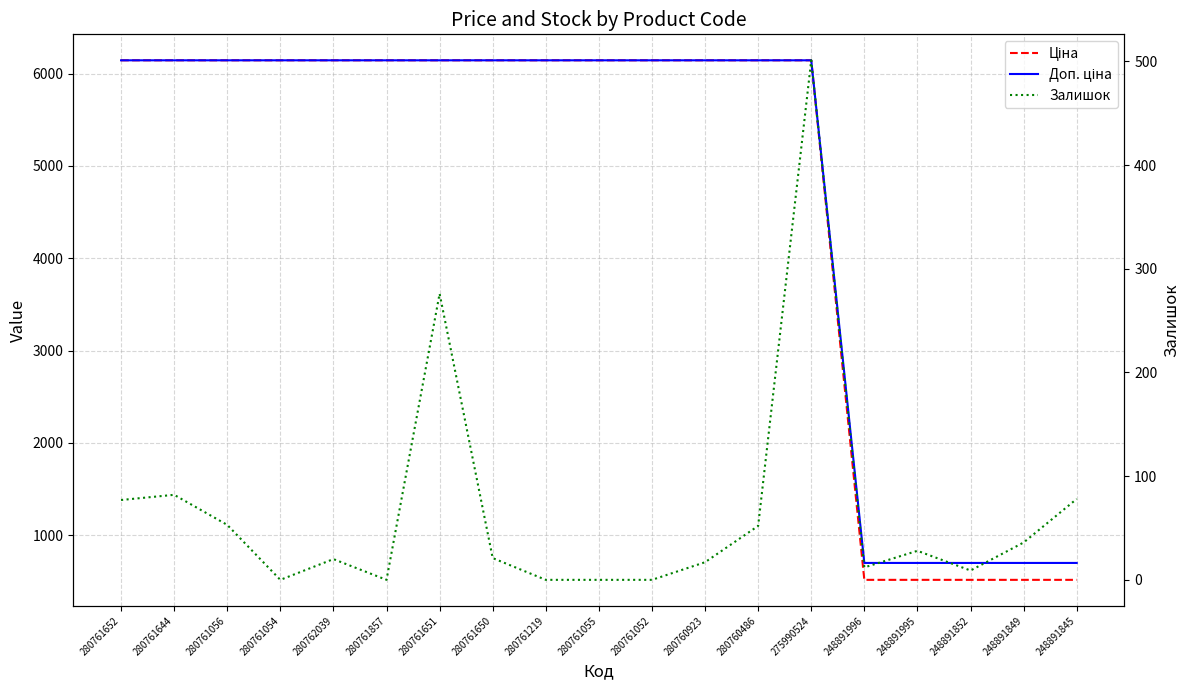

What is the difference between the Ціна values at 280761054 and 248891996?

5627.4